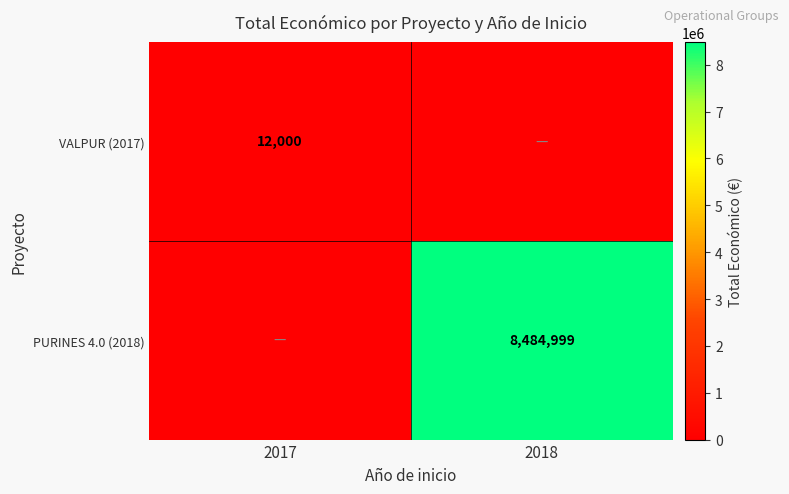

True or false: PURINES 4.0 (2018) has a value of 3284454 at 2018.

False